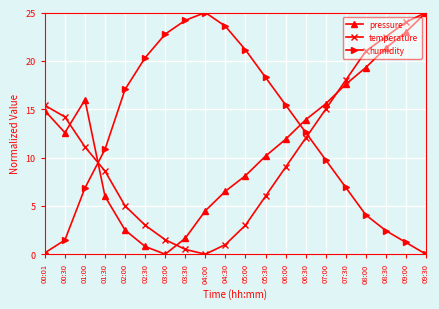

What is the value of the humidity point at the 13th from the left?

15.4